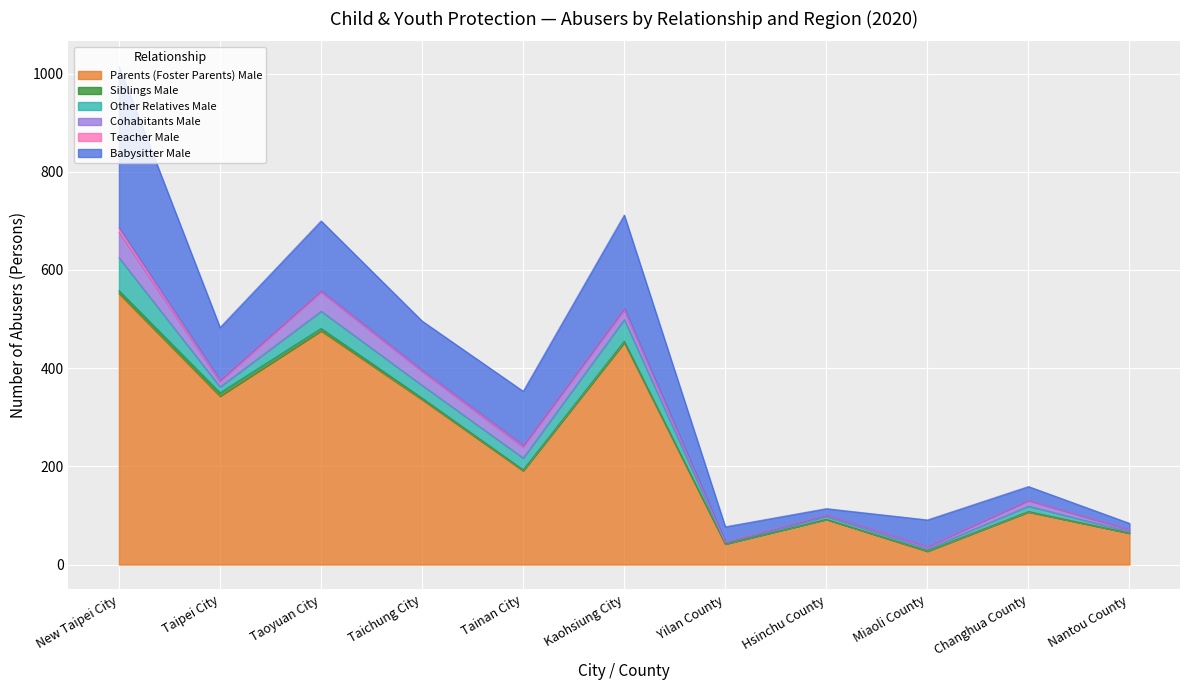

Which category has the lowest value in the Parents (Foster Parents) Male series?

Miaoli County